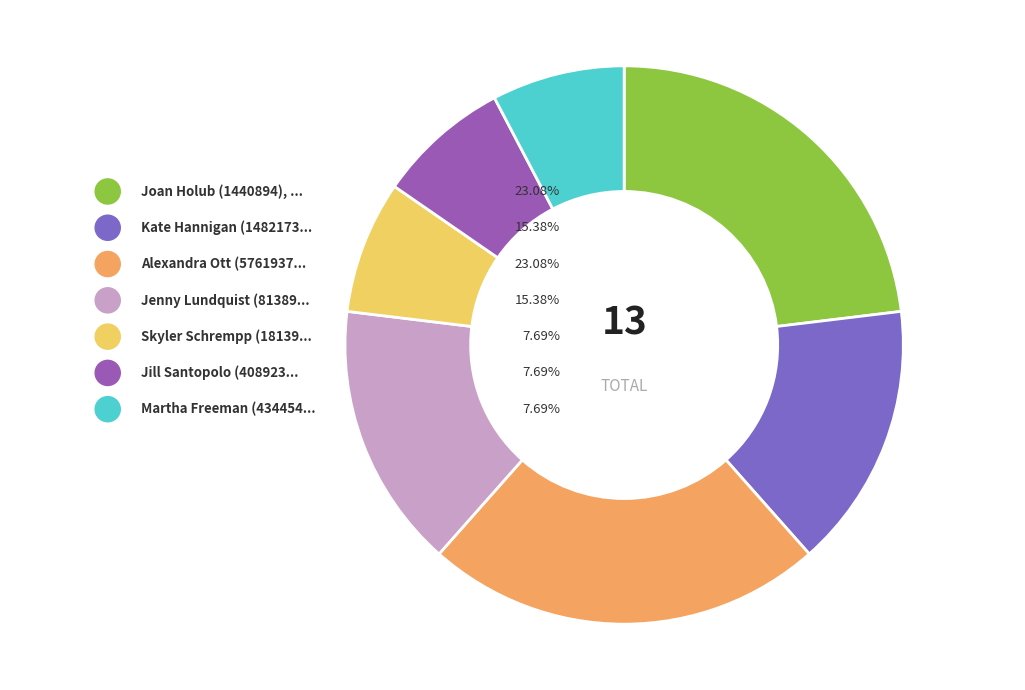

Count the number of slices in the pie.

7